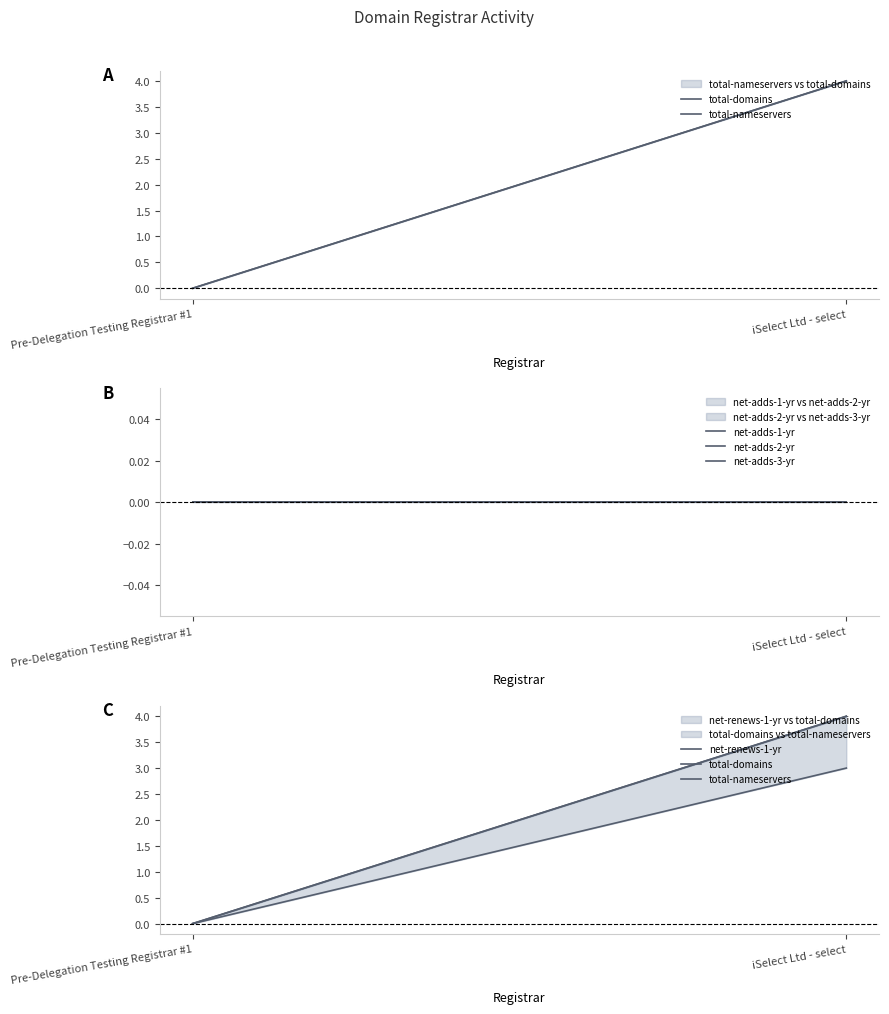

At which category does the chart reach its peak across all series?

iSelect Ltd - select